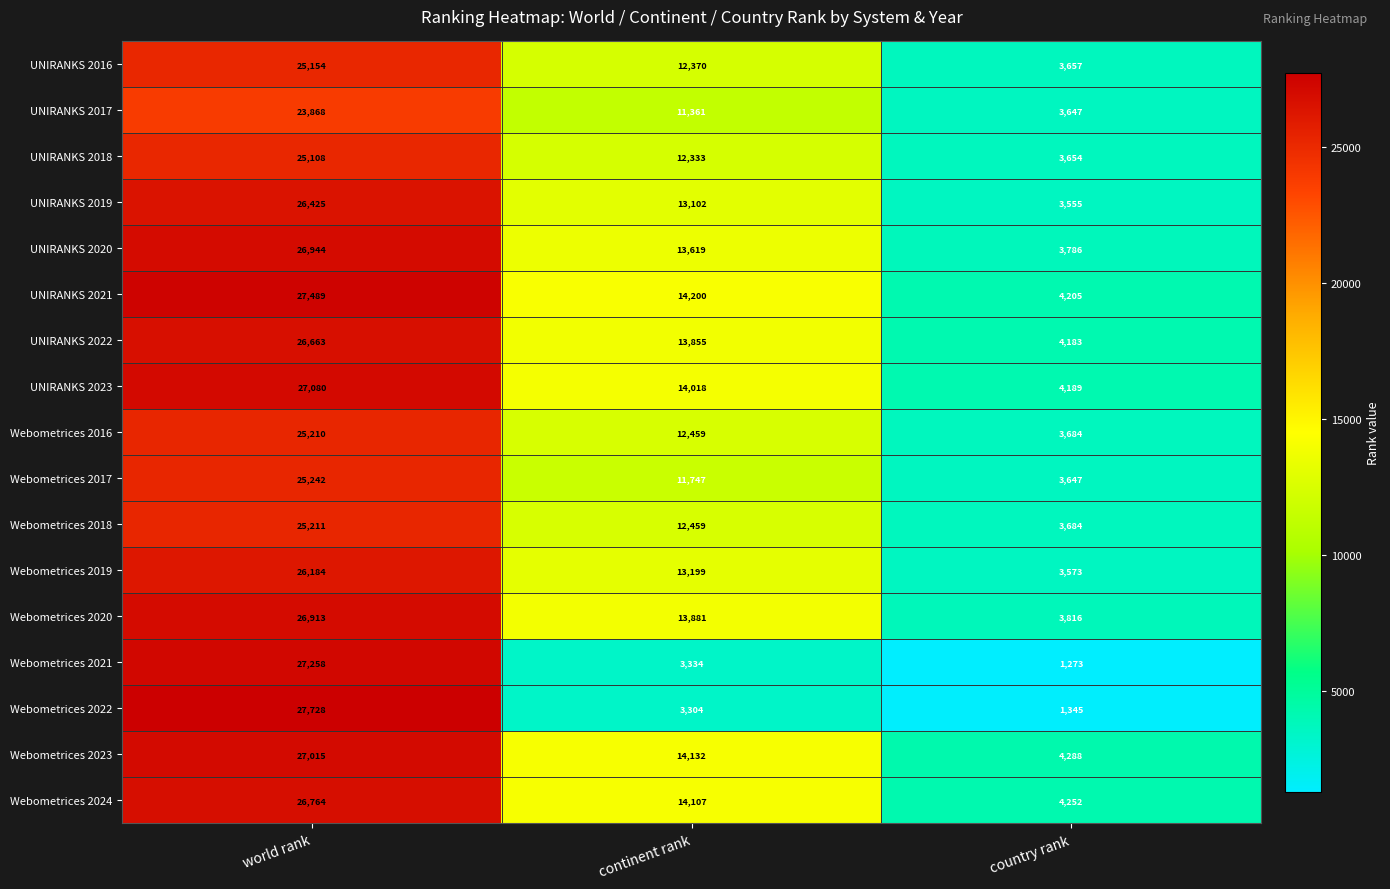

Which series has the largest total across all categories?

UNIRANKS 2021